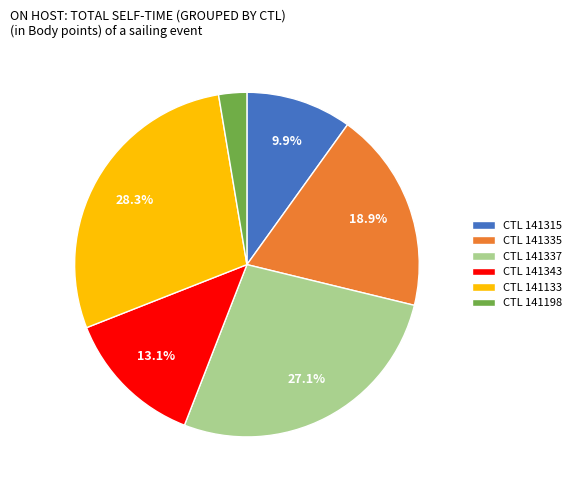

Rank the categories by value from lowest to highest.

CTL 141198, CTL 141315, CTL 141343, CTL 141335, CTL 141337, CTL 141133